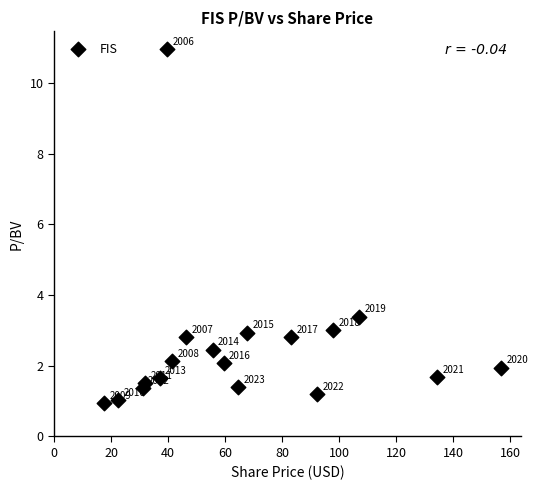

What Y value in the scatter plot is closest to 5?

3.4